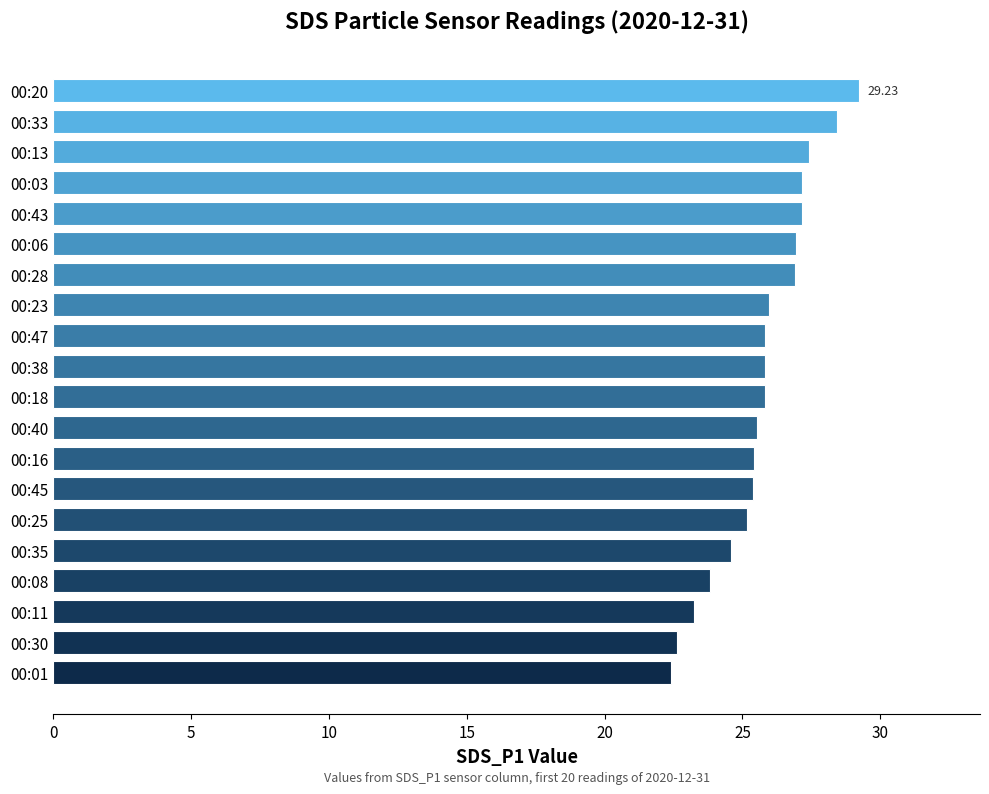

What is the maximum value shown in the chart?

29.2